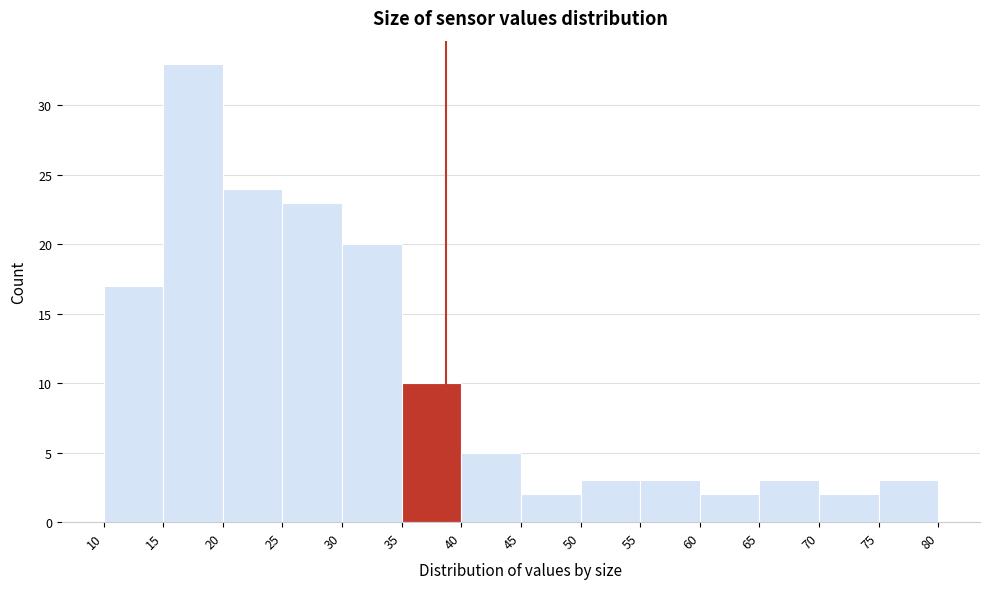

Reading left to right, transcribe this chart: for each bar, give the range it covers on the x-axis and its height. The values are not printed on the chart, so give them approximately, as read against the axis.

10 to 15: 17
15 to 20: 33
20 to 25: 24
25 to 30: 23
30 to 35: 20
35 to 40: 10
40 to 45: 5
45 to 50: 2
50 to 55: 3
55 to 60: 3
60 to 65: 2
65 to 70: 3
70 to 75: 2
75 to 80: 3